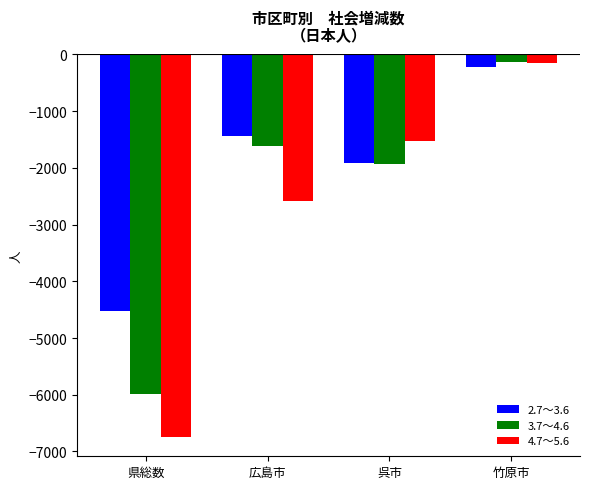

Are the bars horizontal?

No